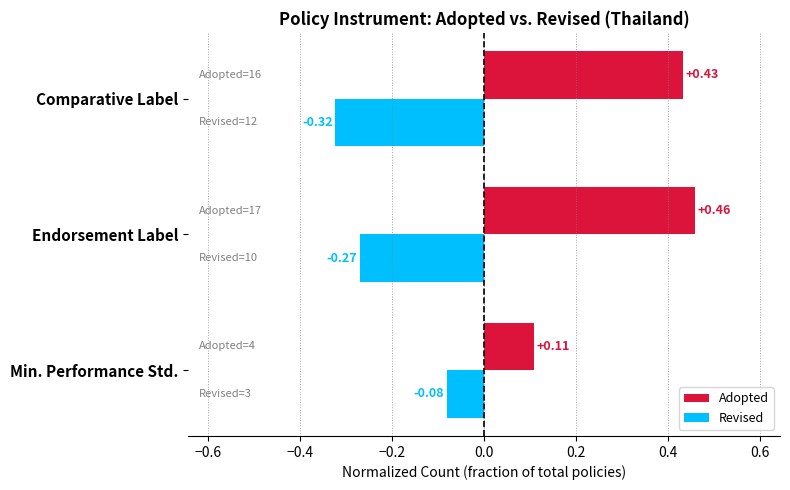

At which label is Revised closest to 0?

Min. Performance Std.